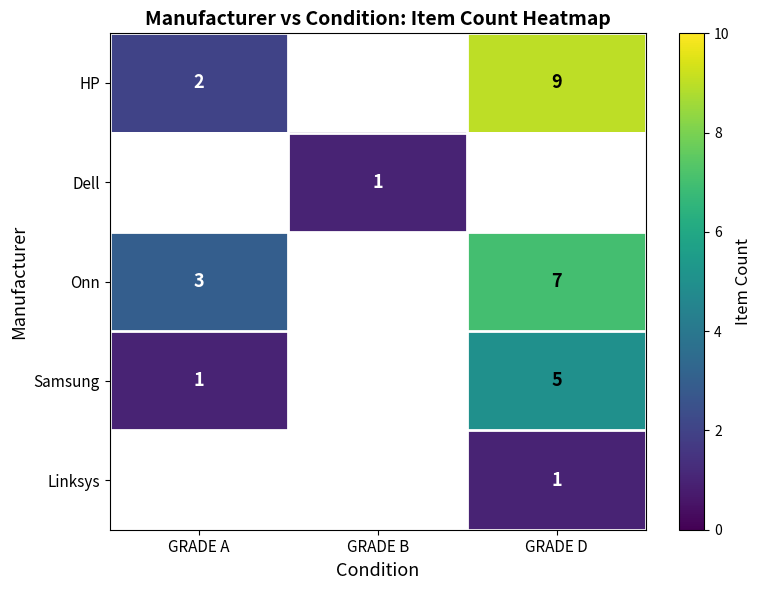

The Onn series shows 3 at GRADE A. True or false?

True